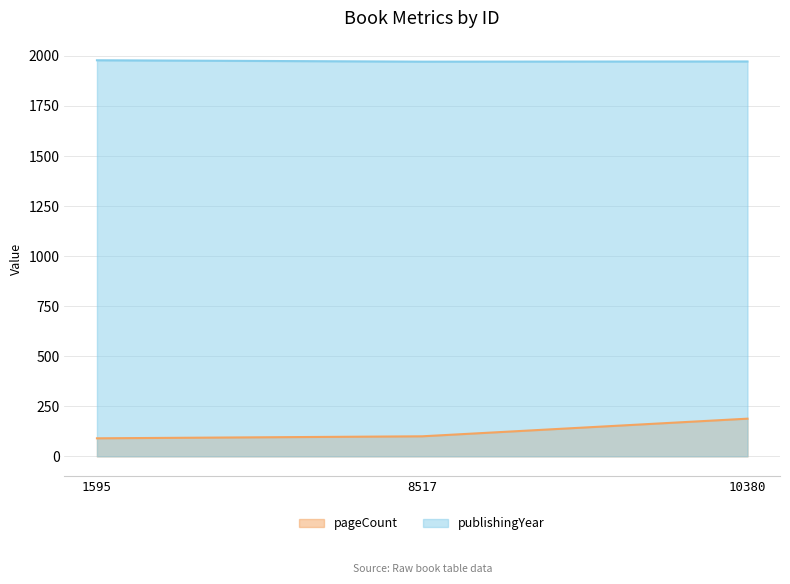

What is the average value of the pageCount series?

126